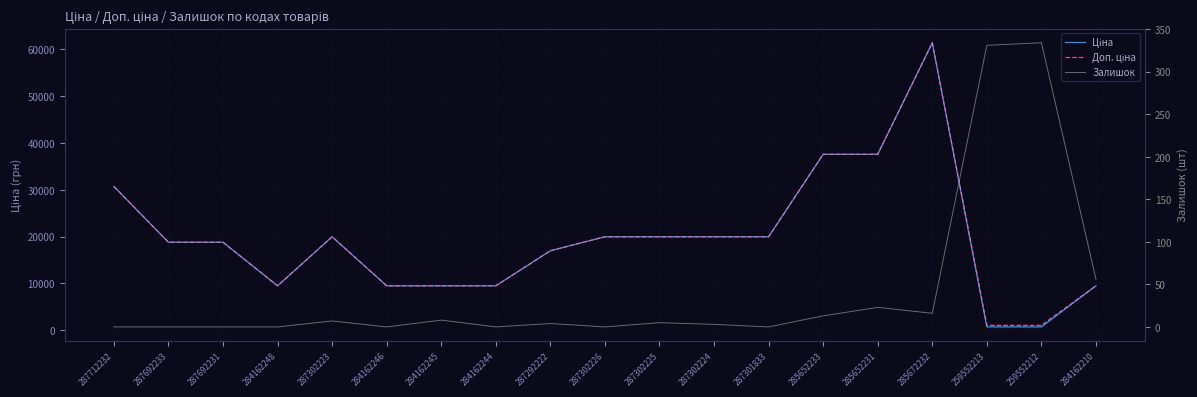

What is the highest value of the Ціна series?

61434.3